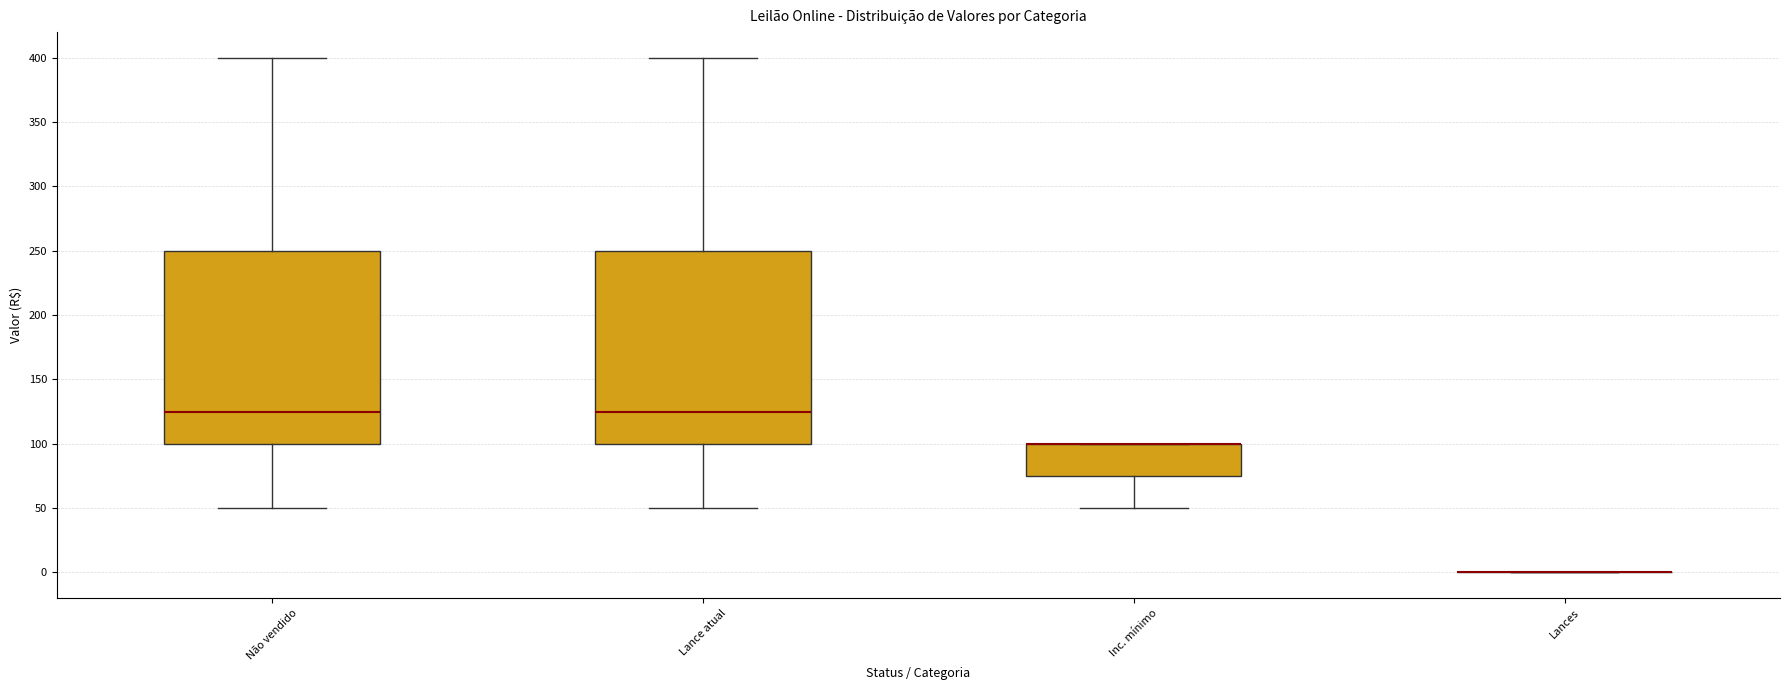

Reading left to right, read every box against the y-axis: the position of its median line, the range the box covers, and the ends of its whiskers. The values are not printed on the chart, so give them approximately, as read against the axis.

Não vendido: median 125, box 100 to 250, whiskers 50 to 400
Lance atual: median 125, box 100 to 250, whiskers 50 to 400
Inc. mínimo: median 100 (drawn on the box's upper edge), box 75 to 100, whiskers 50 to 100
Lances: box collapsed to a line at 0, whiskers 0 to 0